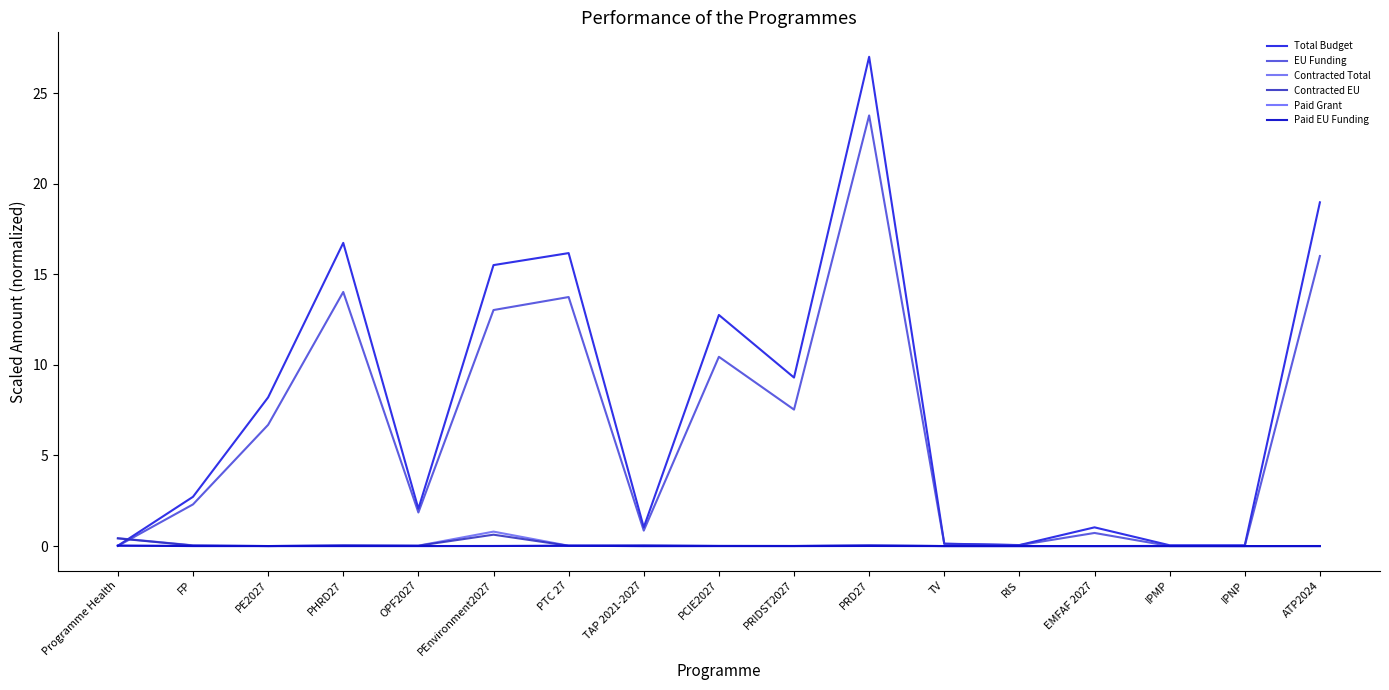

How many lines are shown in the chart?

6